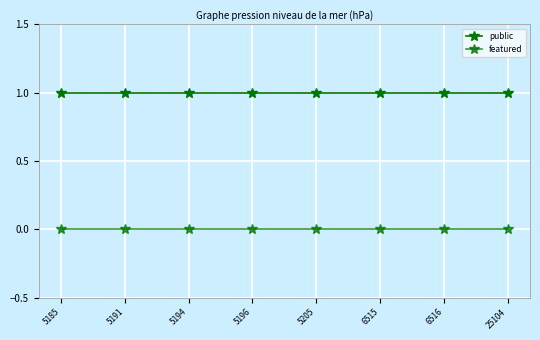

Count the number of data series in this chart.

2